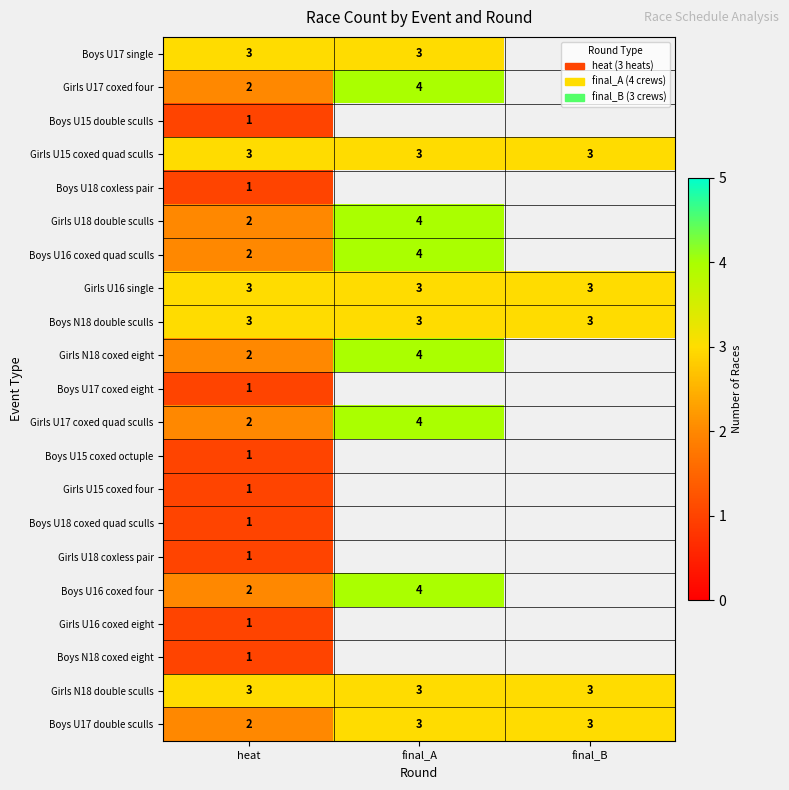

The value of Girls U16 single at final_B is 4. True or false?

False